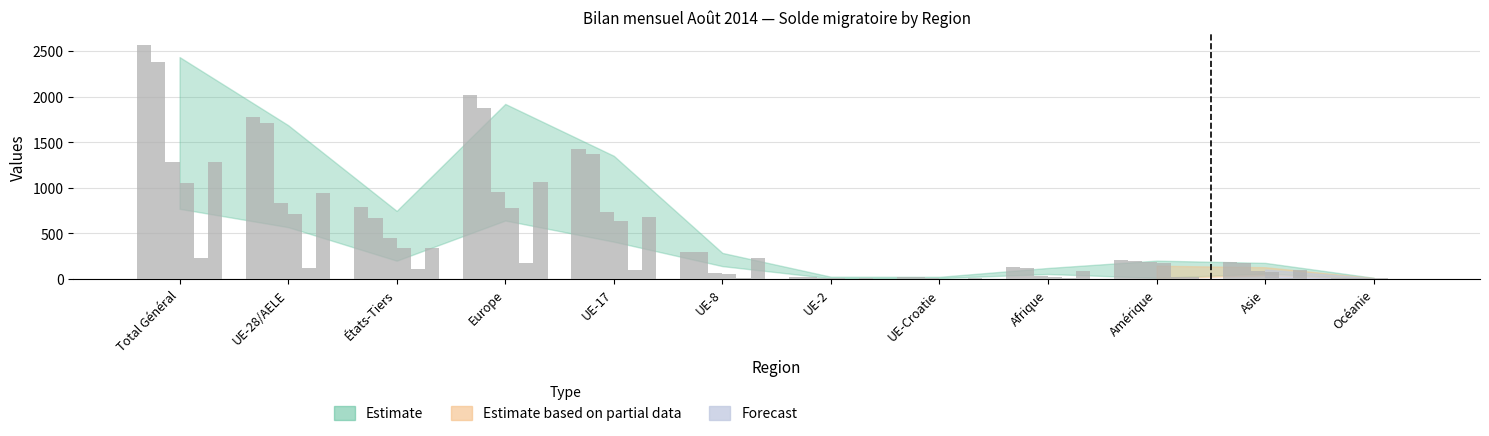

Does the chart contain stacked bars?

No